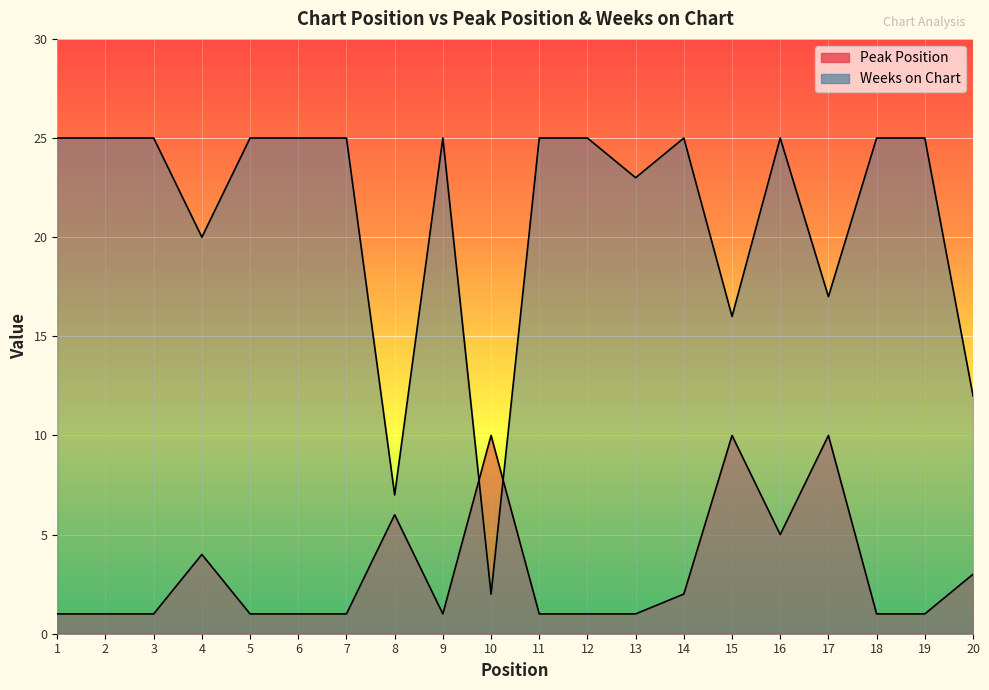

What is the average value of the Weeks on Chart series?

21